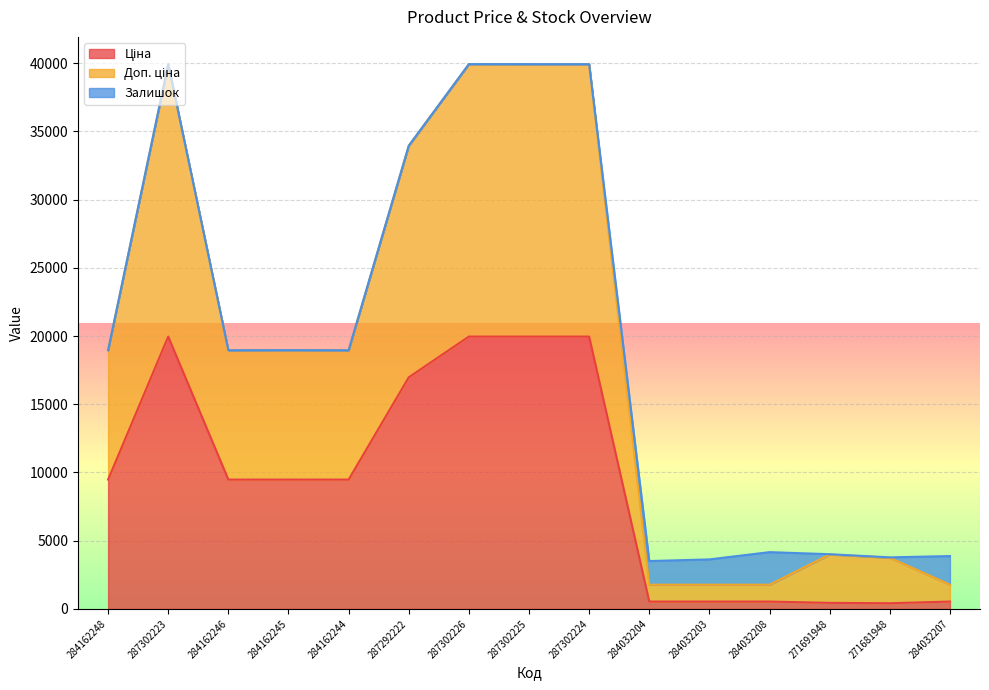

What is the difference between the highest and lowest values at 284162246?

9480.1